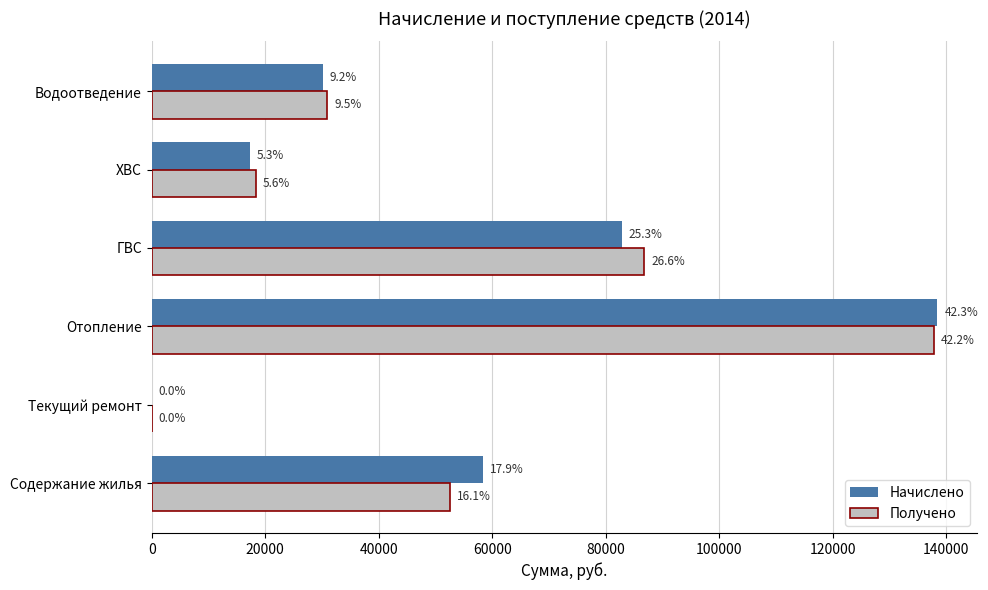

What are all the series names shown in the legend?

Начислено, Получено